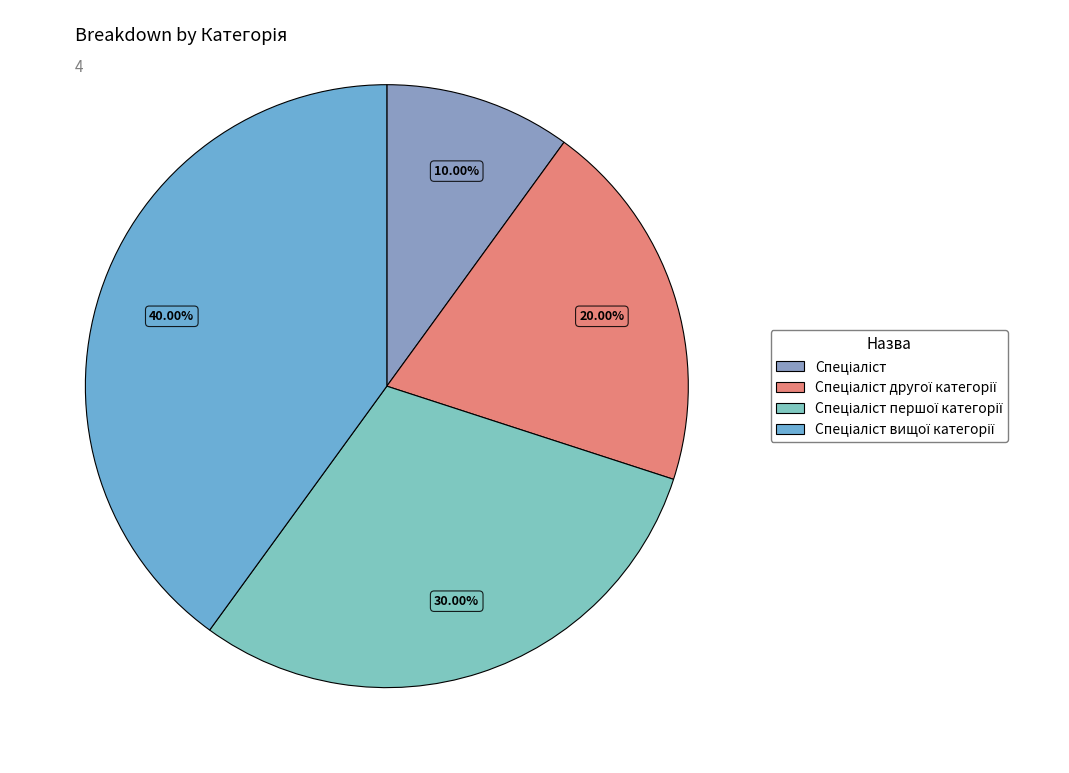

The Спеціаліст першої категорії slice represents 30% of the pie. True or false?

True